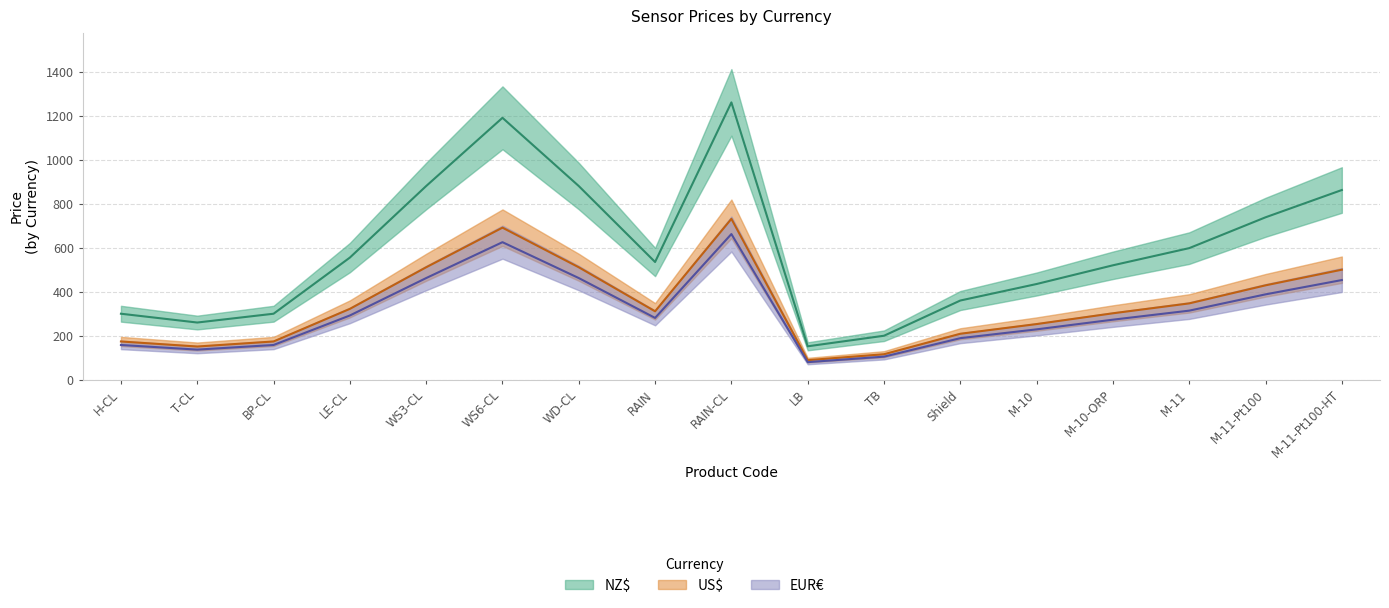

At which label is NZ$ closest to 706?

M-11-Pt100